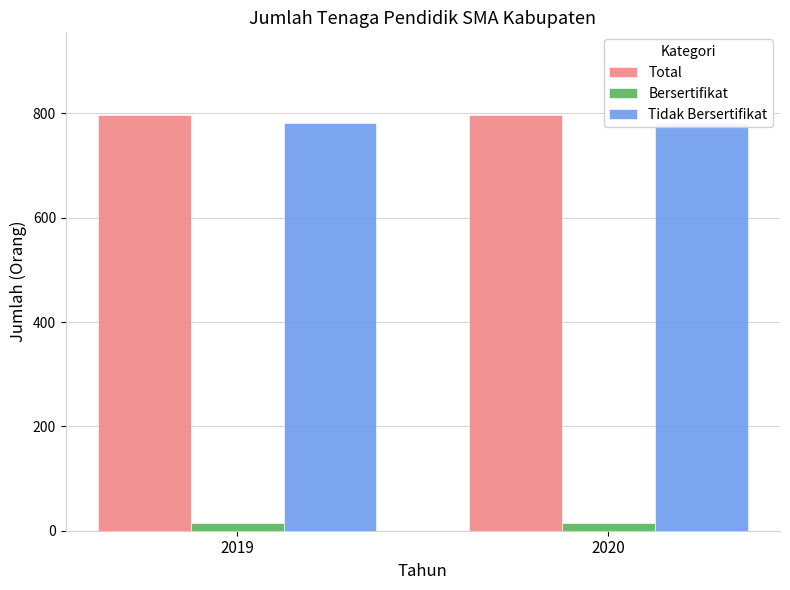

Is it true that Bersertifikat equals 14 at 2020?

True